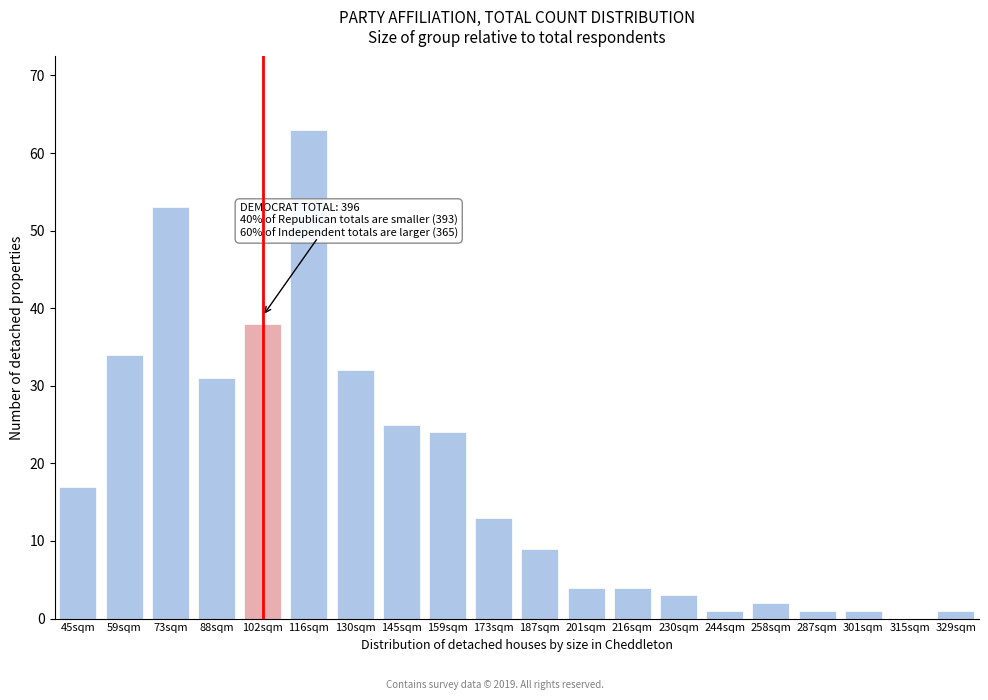

Reading left to right, list all the values displayed in this chart.

45sqm=17	59sqm=34	73sqm=53	88sqm=31	102sqm=38	116sqm=63	130sqm=32	145sqm=25	159sqm=24	173sqm=13	187sqm=9	201sqm=4	216sqm=4	230sqm=3	244sqm=1	258sqm=2	287sqm=1	301sqm=1	315sqm=0	329sqm=1